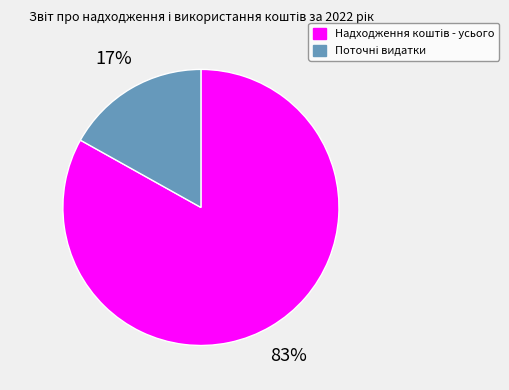

Count the number of slices in the pie.

2